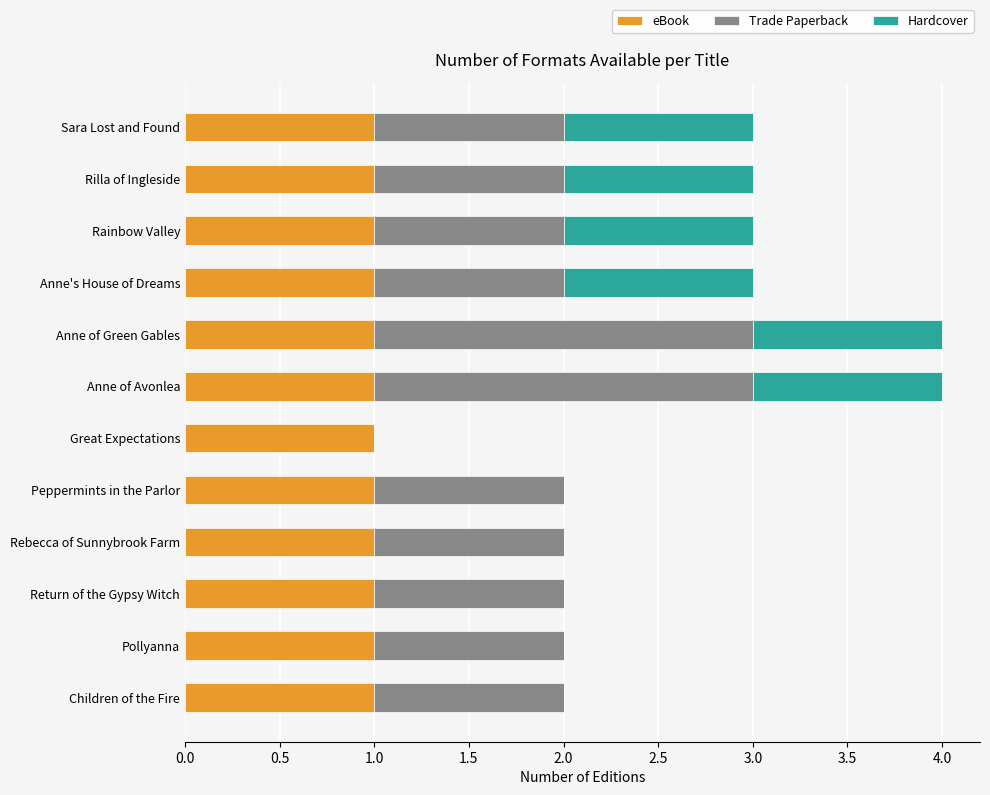

What is the sum of all eBook values?

12